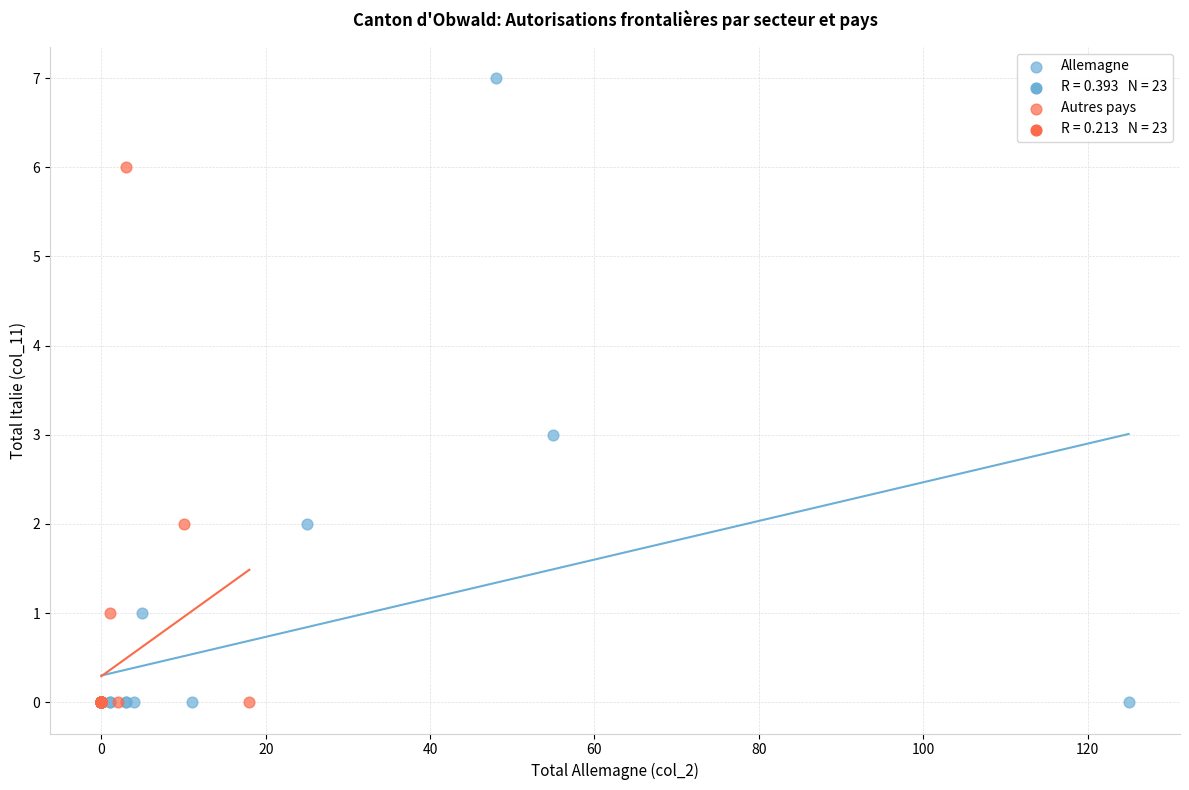

Which series reaches the maximum Y coordinate?

Allemagne